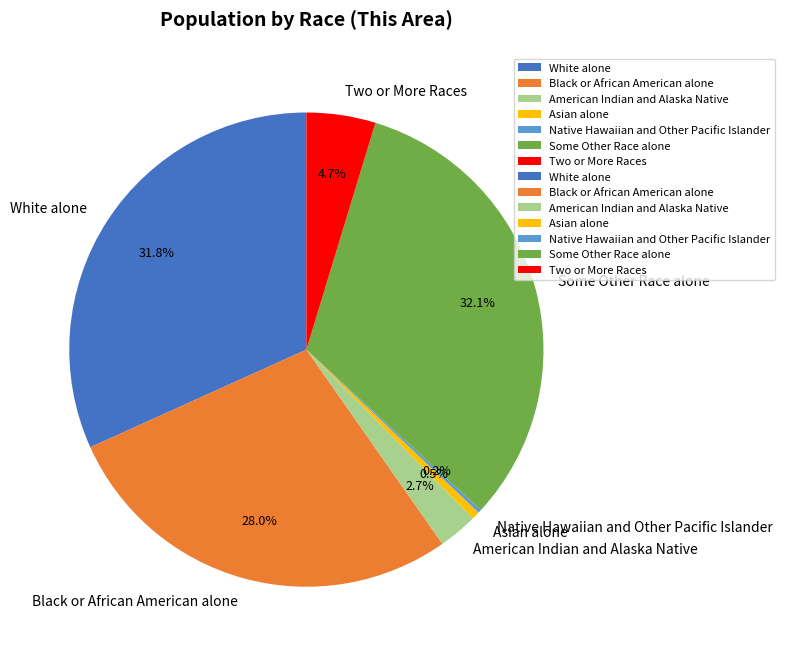

How much of the chart is everything except White alone?

68.2%